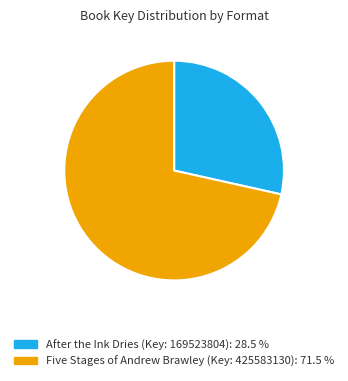

What is the largest slice in the pie chart?

Five Stages of Andrew Brawley (Key: 425583130): 71.5 %